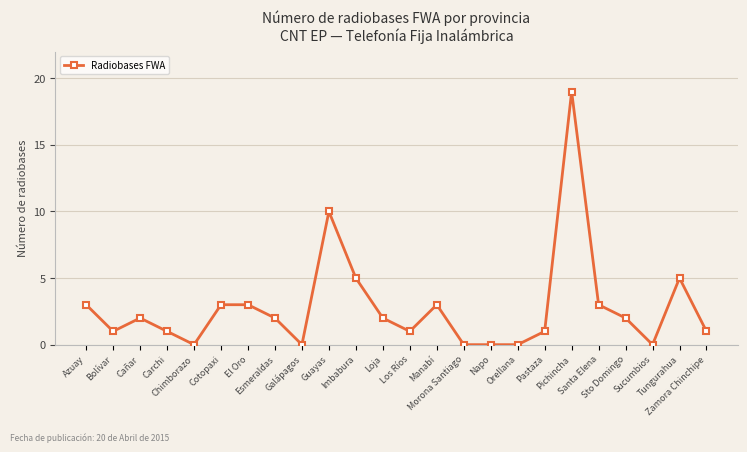

Is it true that the value at Morona Santiago is 0?

True